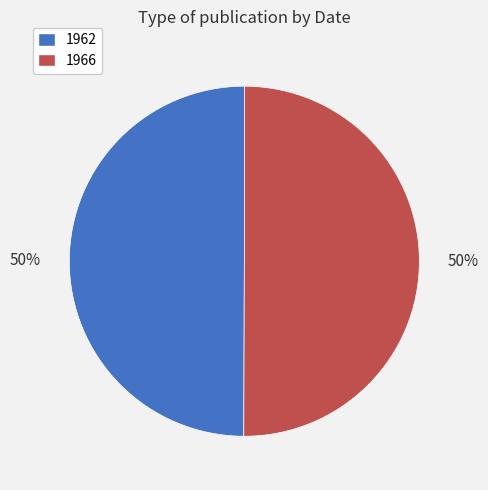

Approximately how many times larger is the value at 1962 compared to 1966?

1.0